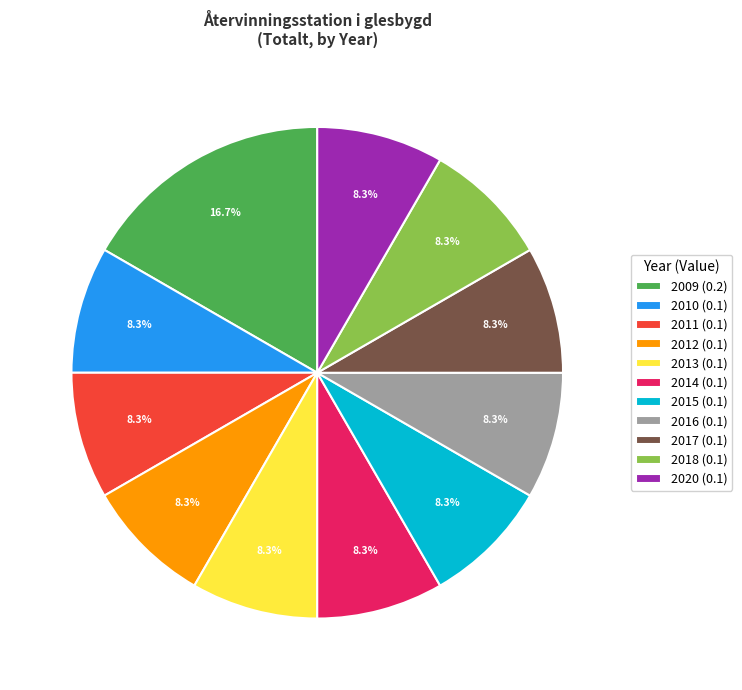

To the nearest percent, what portion does 2013 represent?

8%